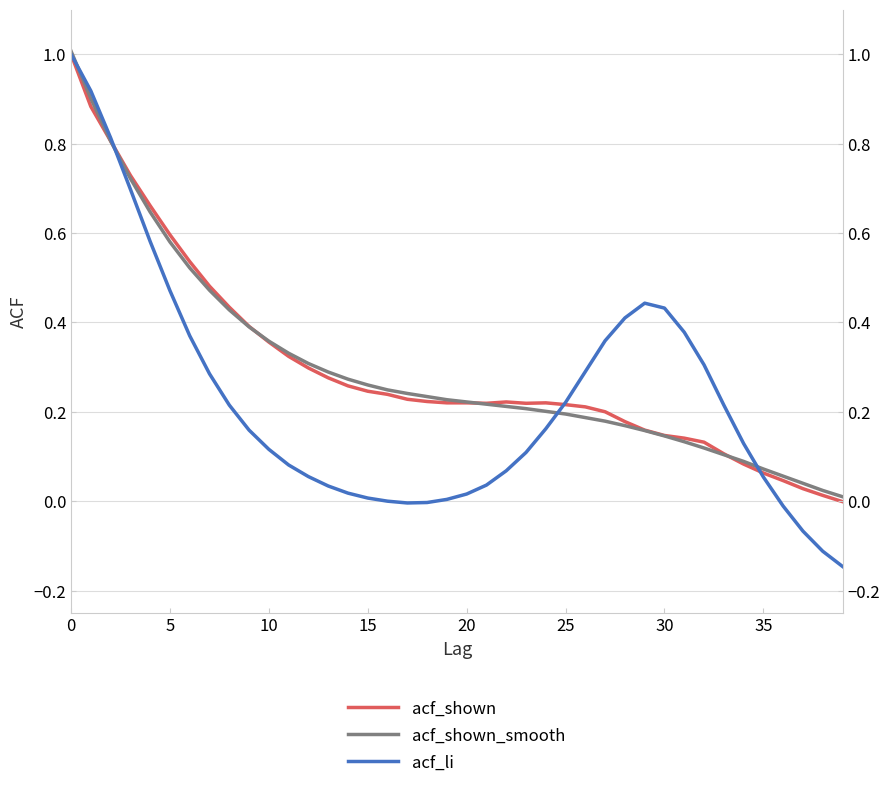

Where is the first local minimum for acf_shown?

21